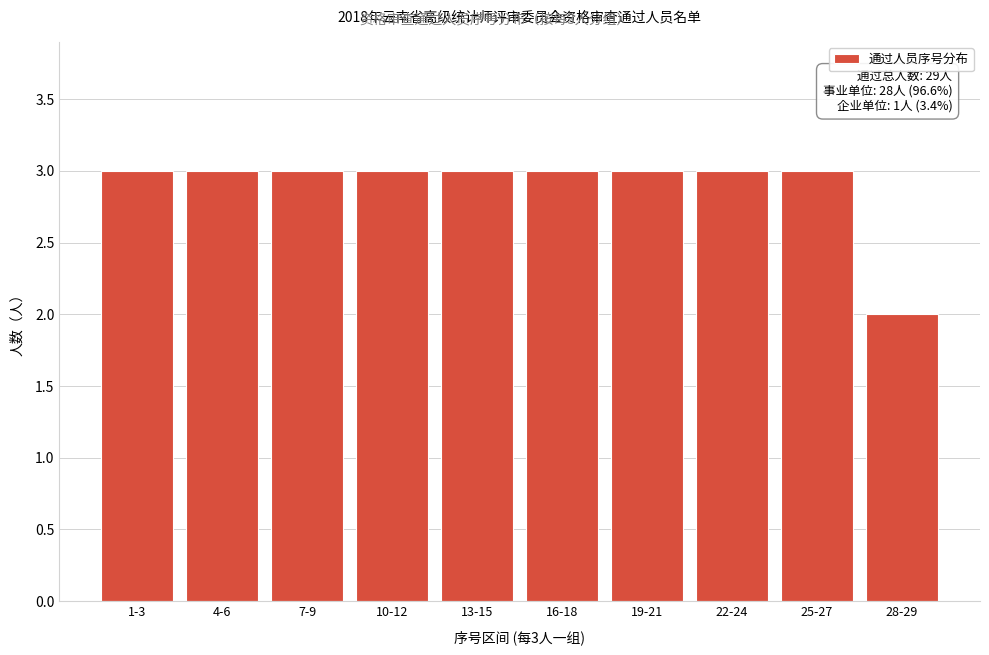

Reading right to left, extract all data points from this chart.

2	3	3	3	3	3	3	3	3	3